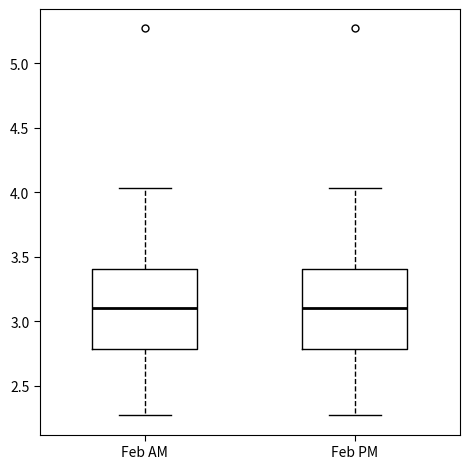

Where is the lower edge of the box for Feb AM on the y-axis? The values are not printed on the chart, so give them approximately, as read against the axis.

2.80